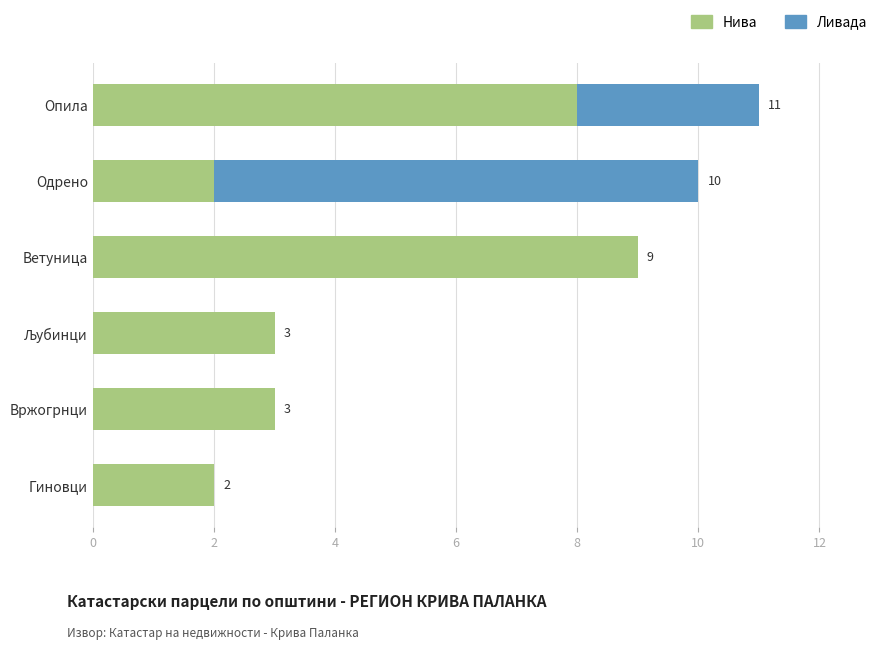

What is the maximum value for Нива?

9